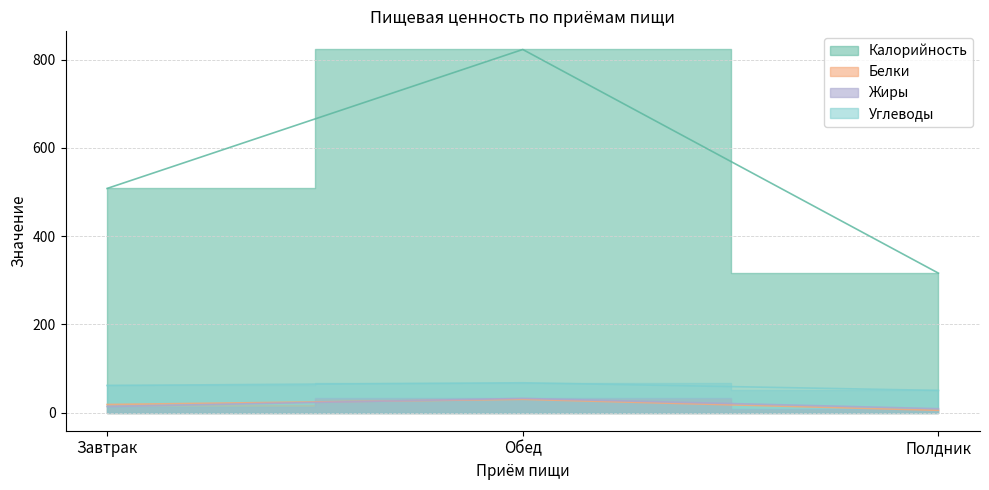

What are all the series names shown in the legend?

Калорийность, Белки, Жиры, Углеводы